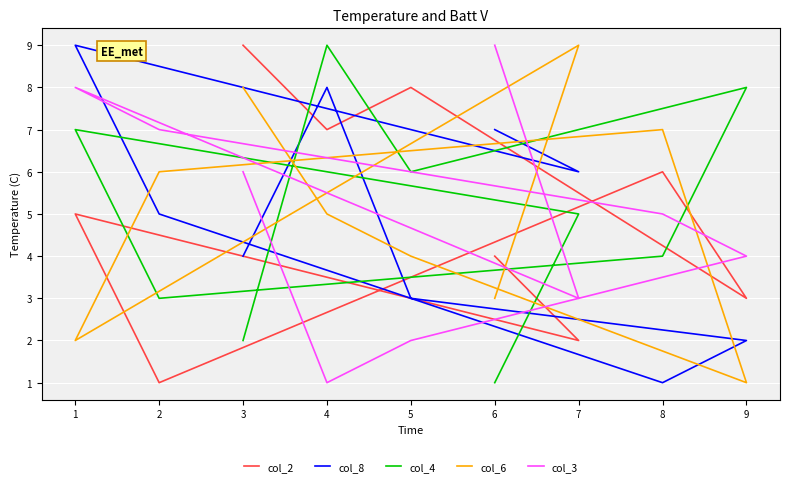

What are all the series names shown in the legend?

col_2, col_8, col_4, col_6, col_3